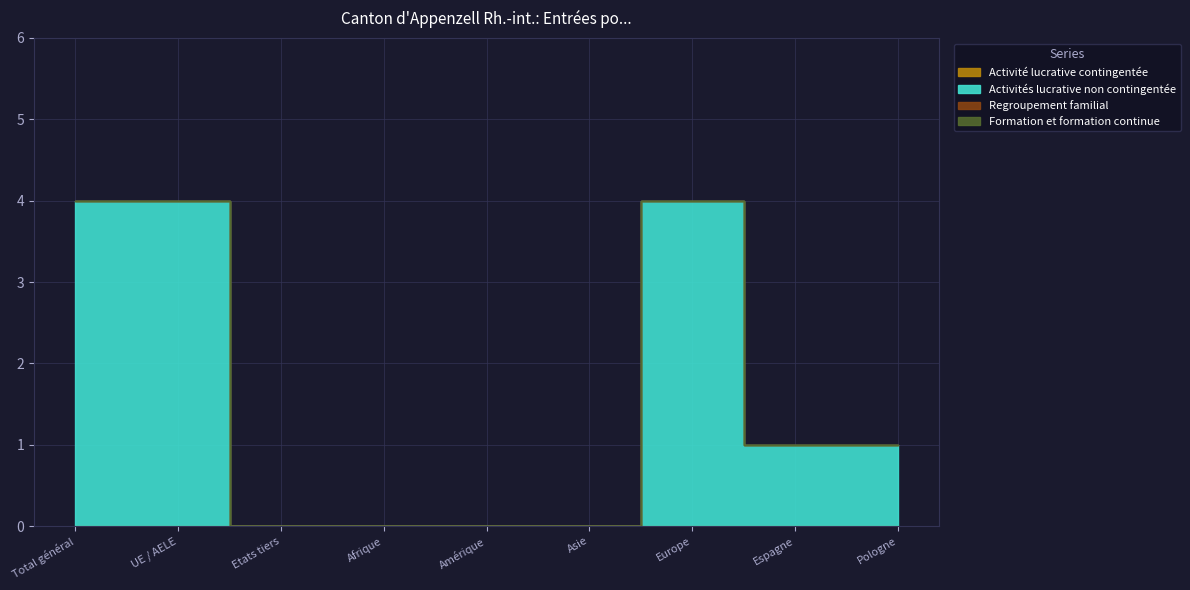

What are all the series names shown in the legend?

Activité lucrative contingentée, Activités lucrative non contingentée, Regroupement familial, Formation et formation continue